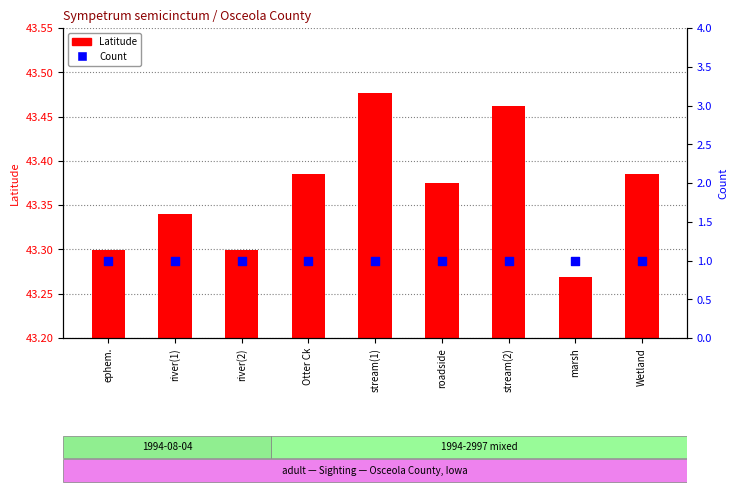

Which series has the largest total across all categories?

Latitude